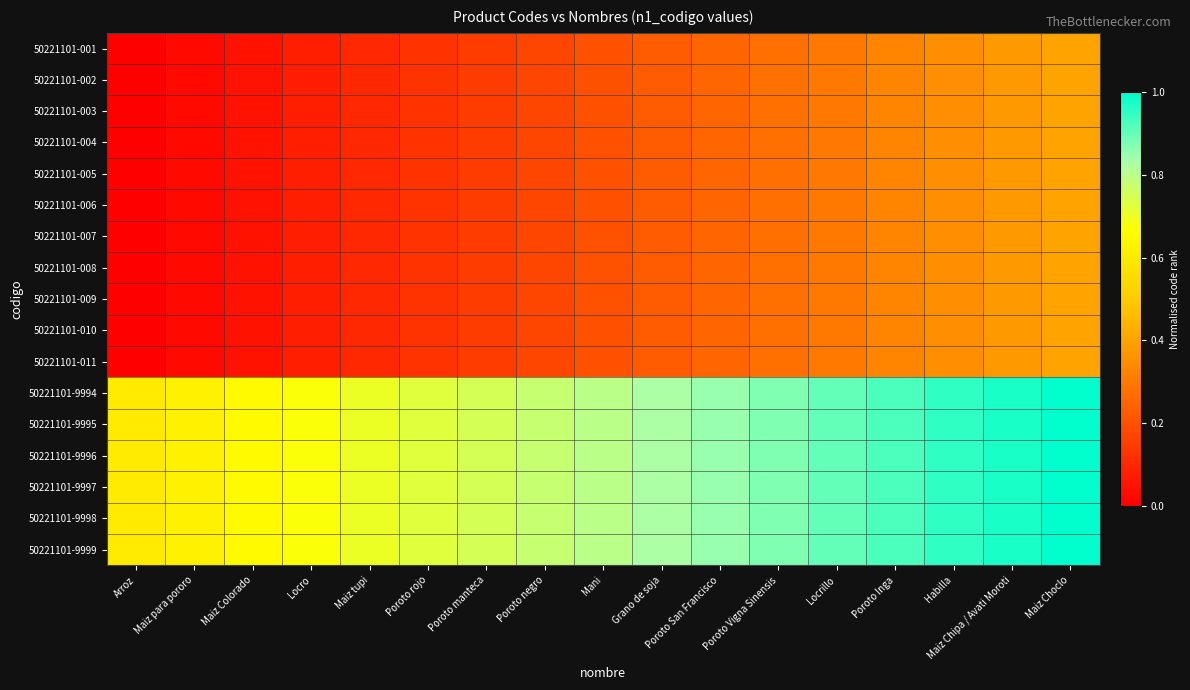

What is the total value across all series at Locrillo?

8.7